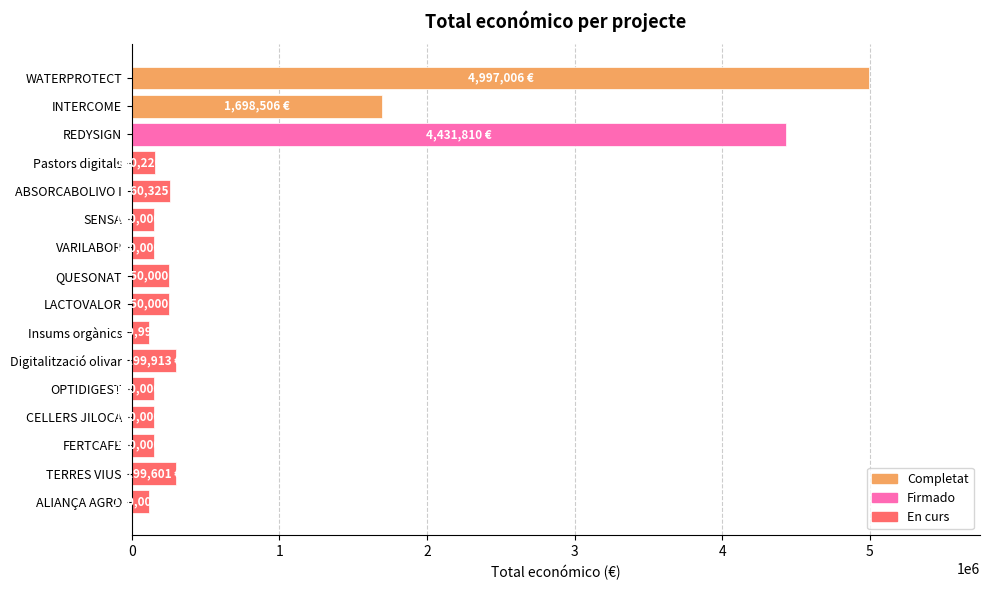

What is the maximum value shown in the chart?

4997006